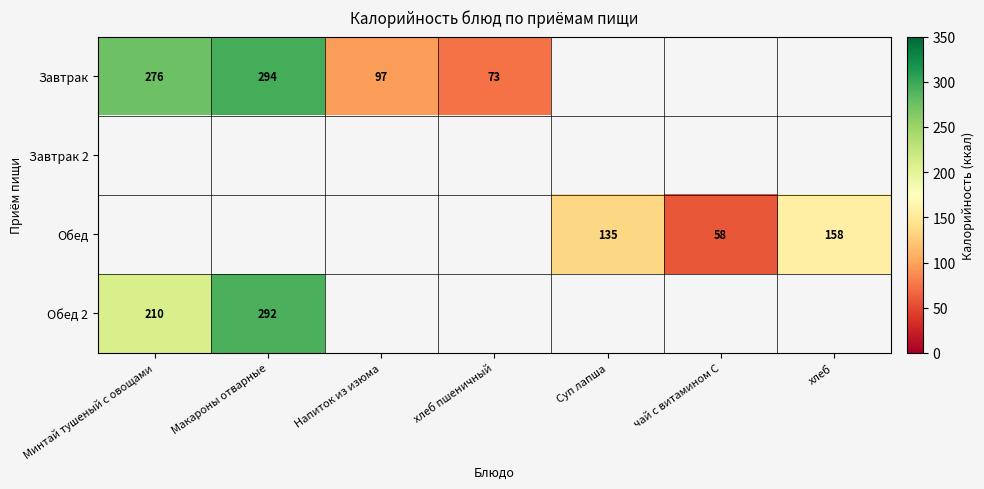

What is the sum of the Обед 2 values at Макароны отварные and Минтай тушеный с овощами?

502.0